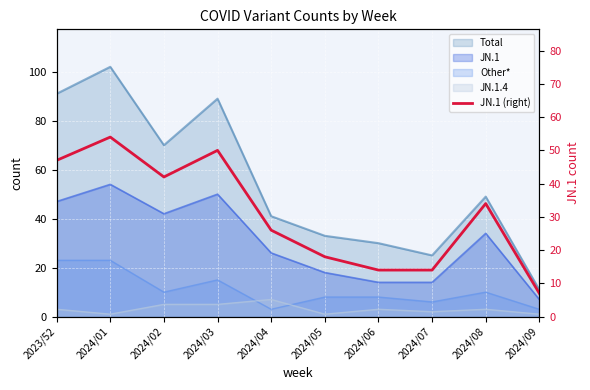

Rank the categories by value from highest to lowest.

2024/01, 2024/03, 2023/52, 2024/02, 2024/08, 2024/04, 2024/05, 2024/06, 2024/07, 2024/09